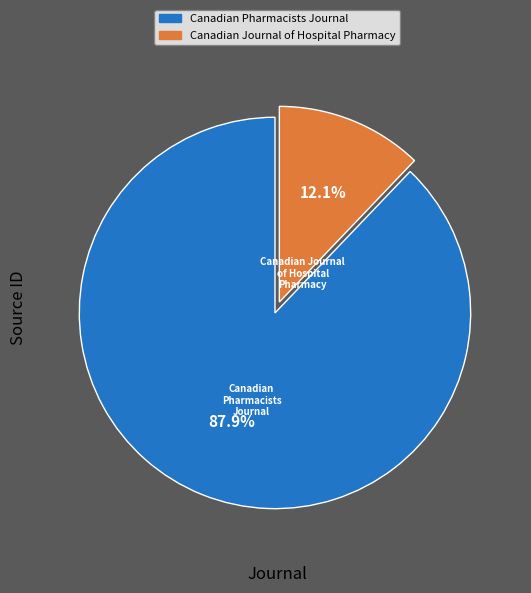

Rank the categories by value from highest to lowest.

Canadian Pharmacists Journal, Canadian Journal of Hospital Pharmacy